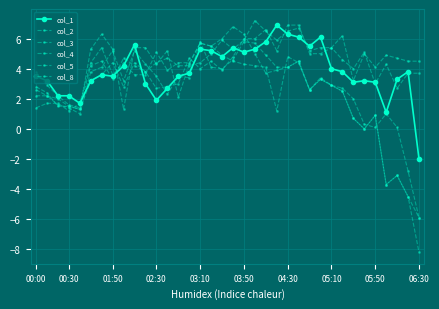

Is this an area chart (filled region under the line)?

No